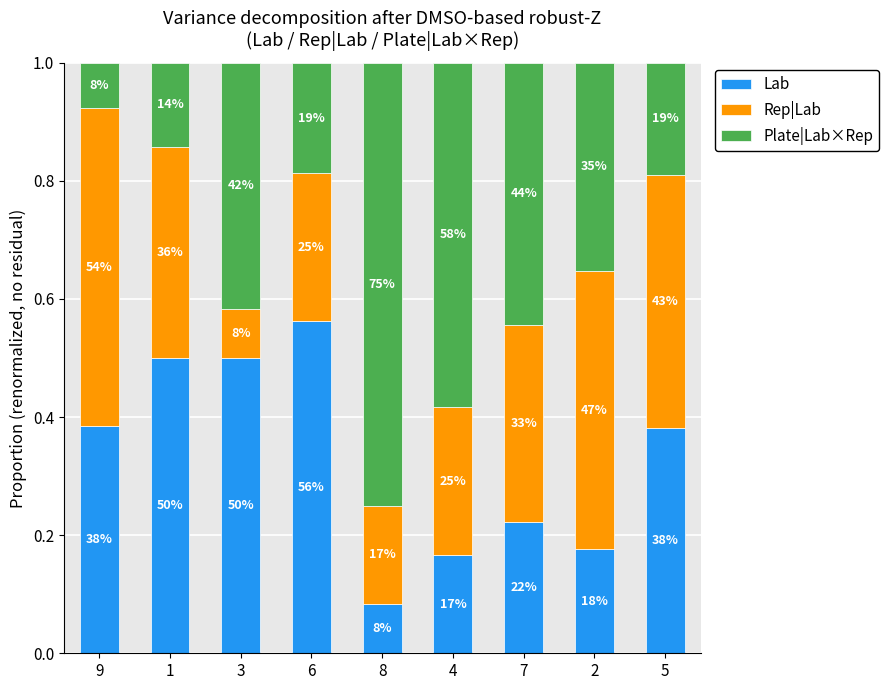

Are the bars horizontal?

No